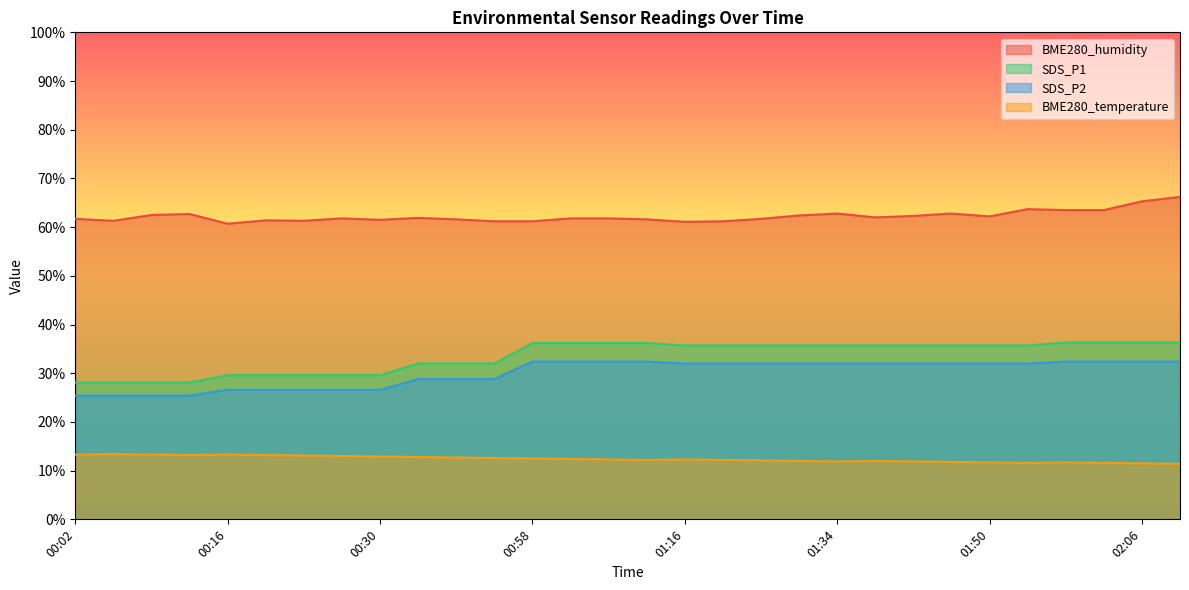

Read the SDS_P1 value at 00:42.

32.0